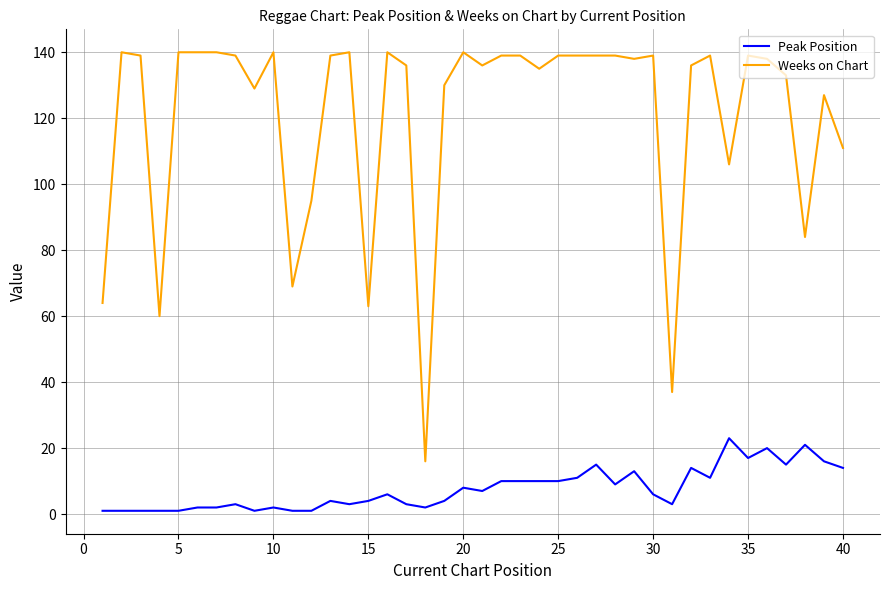

What is the average value of the Weeks on Chart series?

121